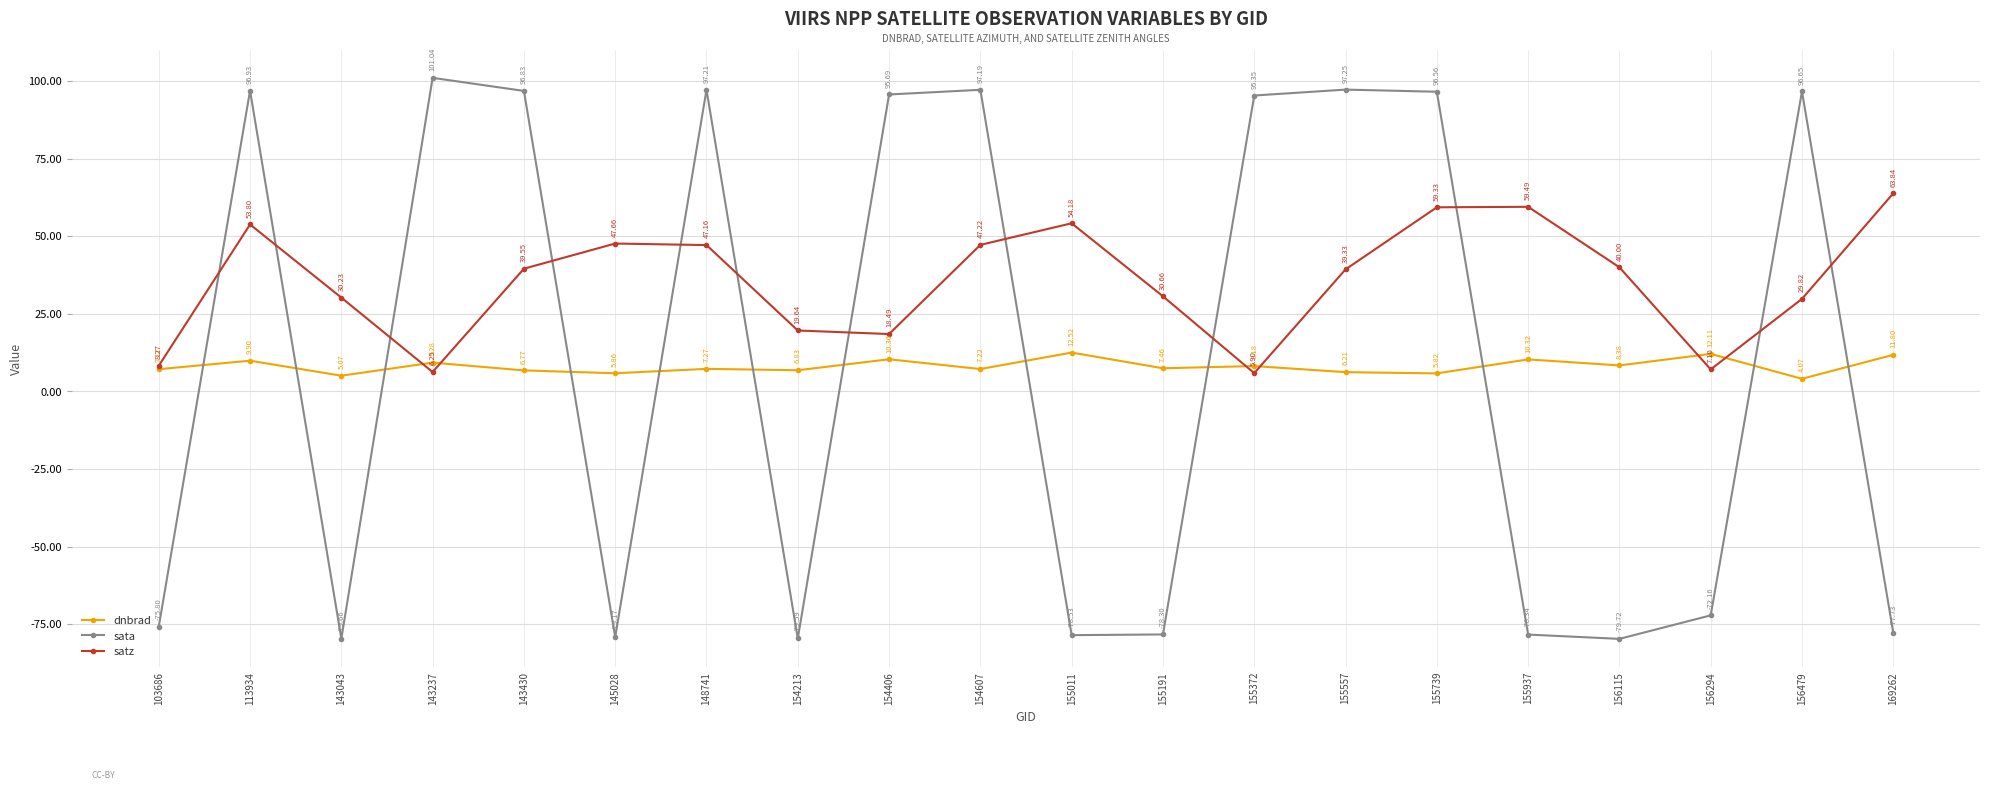

How many distinct data groups are displayed?

3